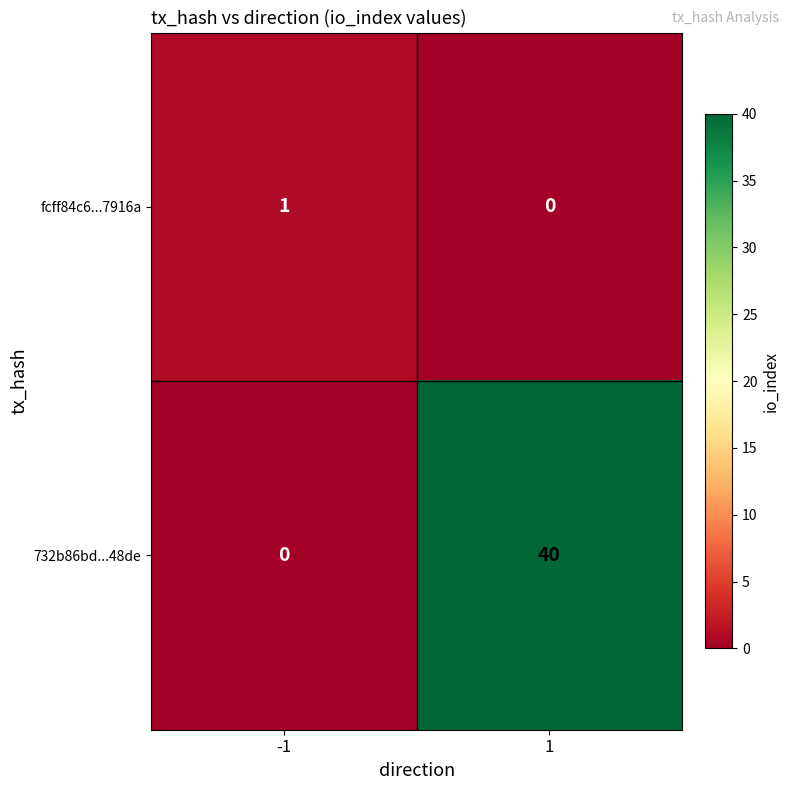

The value of 732b86bd...48de at 1 is 70. True or false?

False